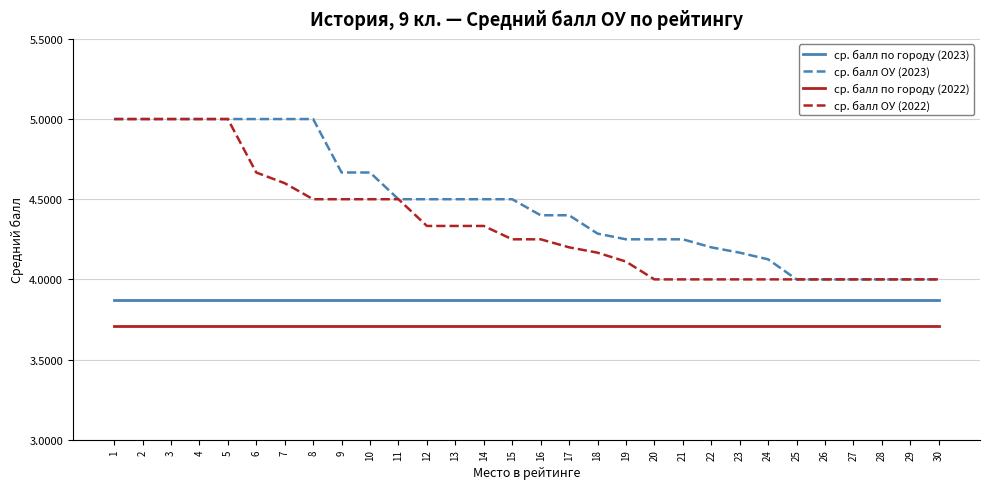

Rank the series at 16 from highest to lowest value.

ср. балл ОУ (2023), ср. балл ОУ (2022), ср. балл по городу (2023), ср. балл по городу (2022)